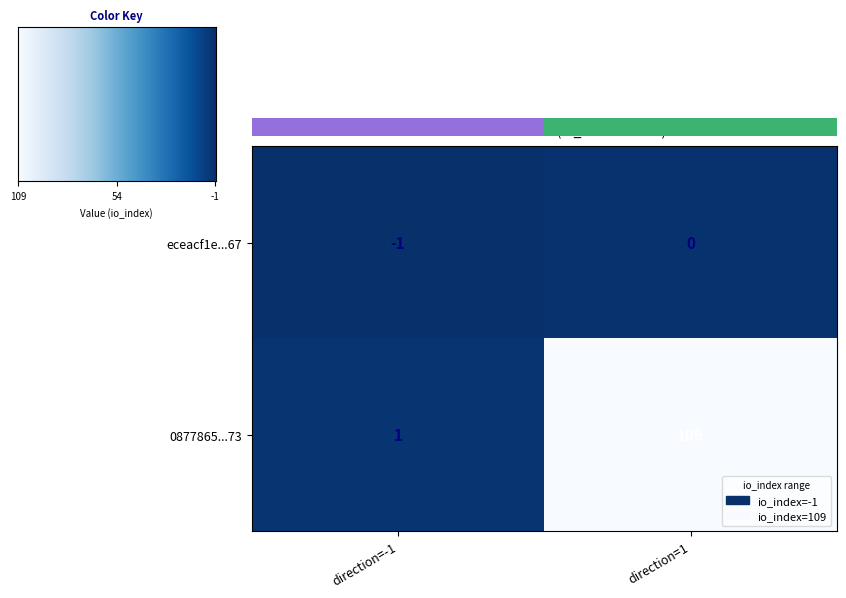

Read the 0877865...73 value at direction=1, to the nearest 50.

100